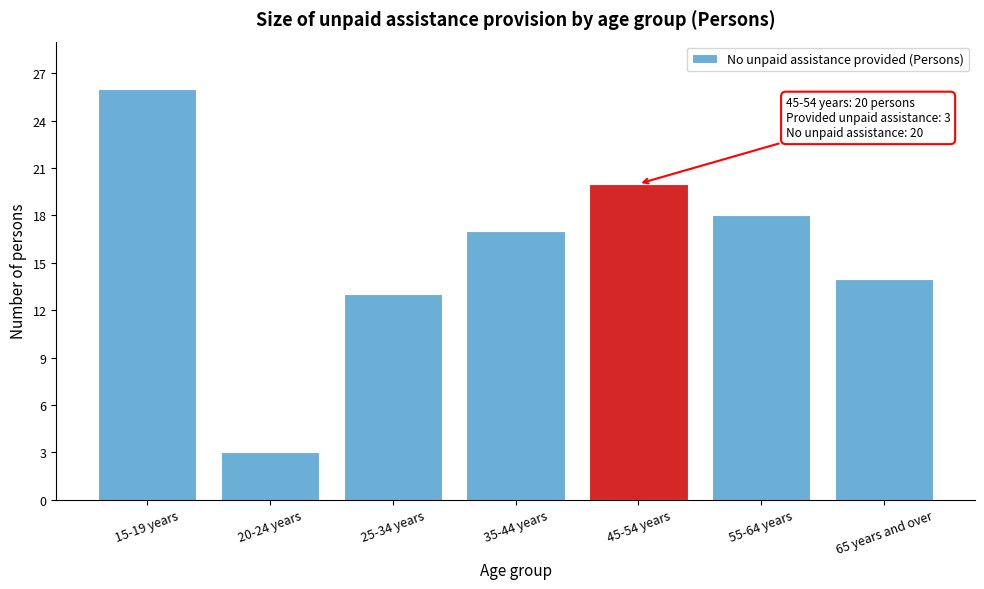

Reading left to right, what are all the values shown in this chart?

26	3	13	17	20	18	14